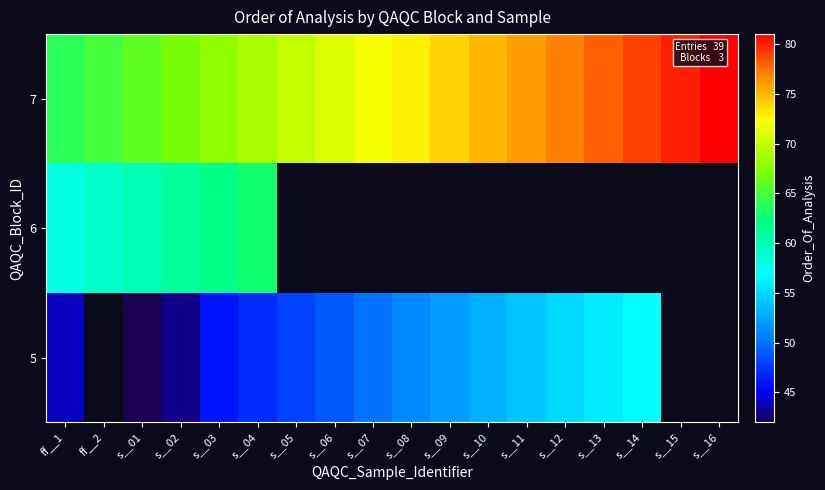

Which category has the lowest value in the 7 series?

ff__1